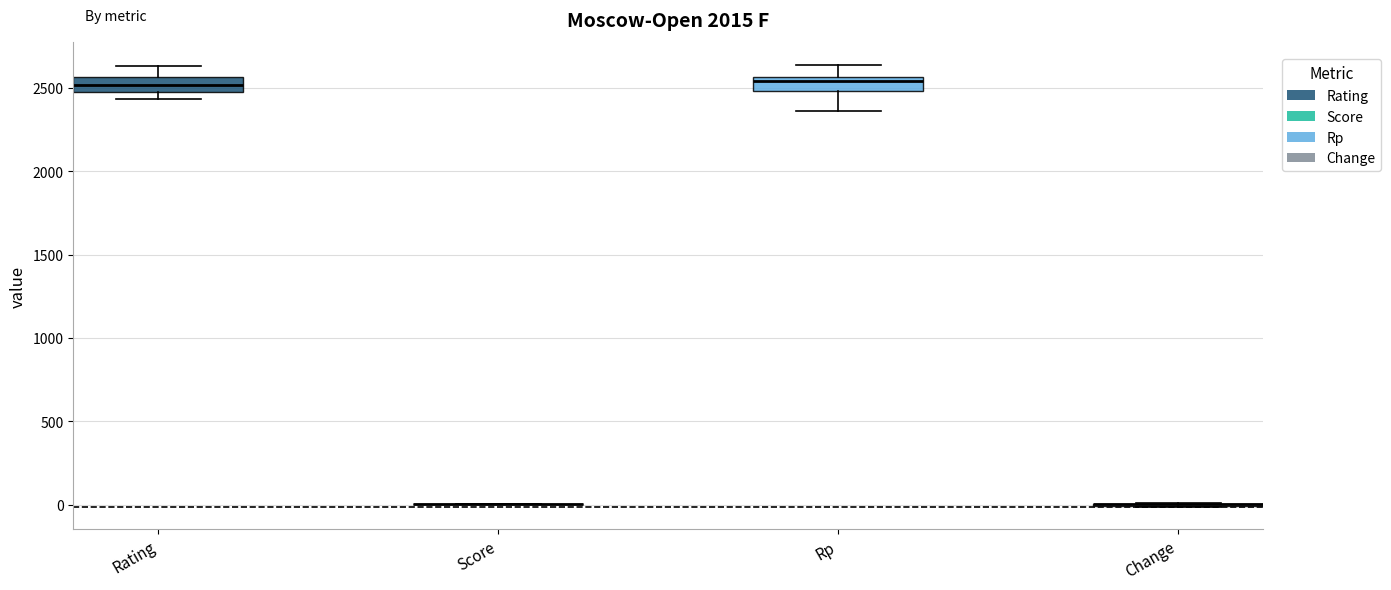

Where is the upper edge of the box for Rating on the y-axis? The values are not printed on the chart, so give them approximately, as read against the axis.

2550